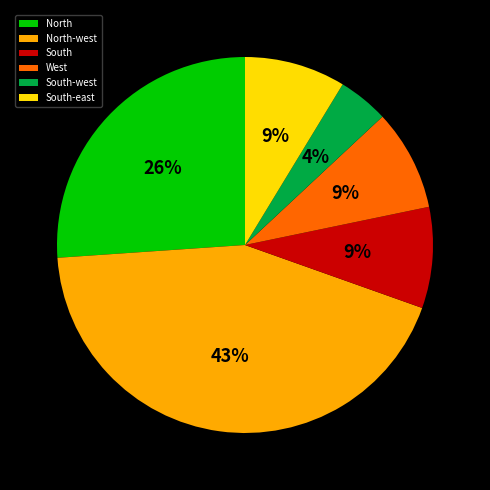

Is South-west the majority of the pie?

No